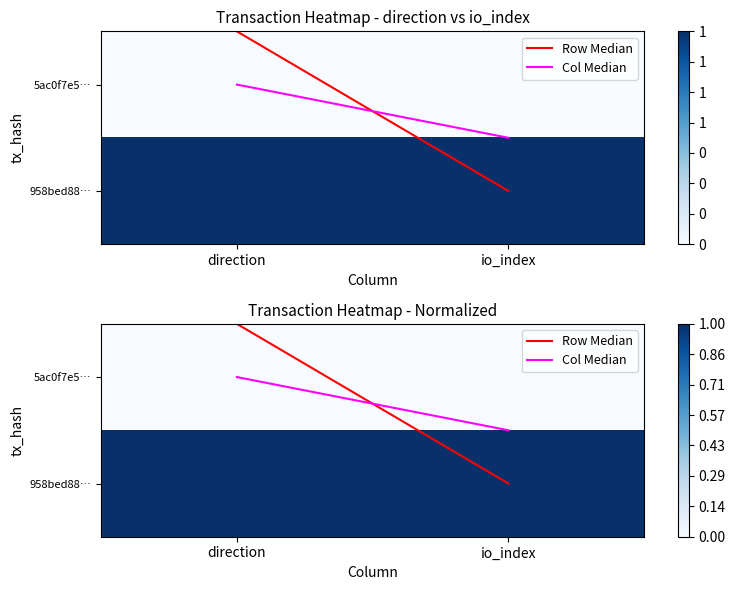

Which series has the largest range (max minus min)?

Row Median